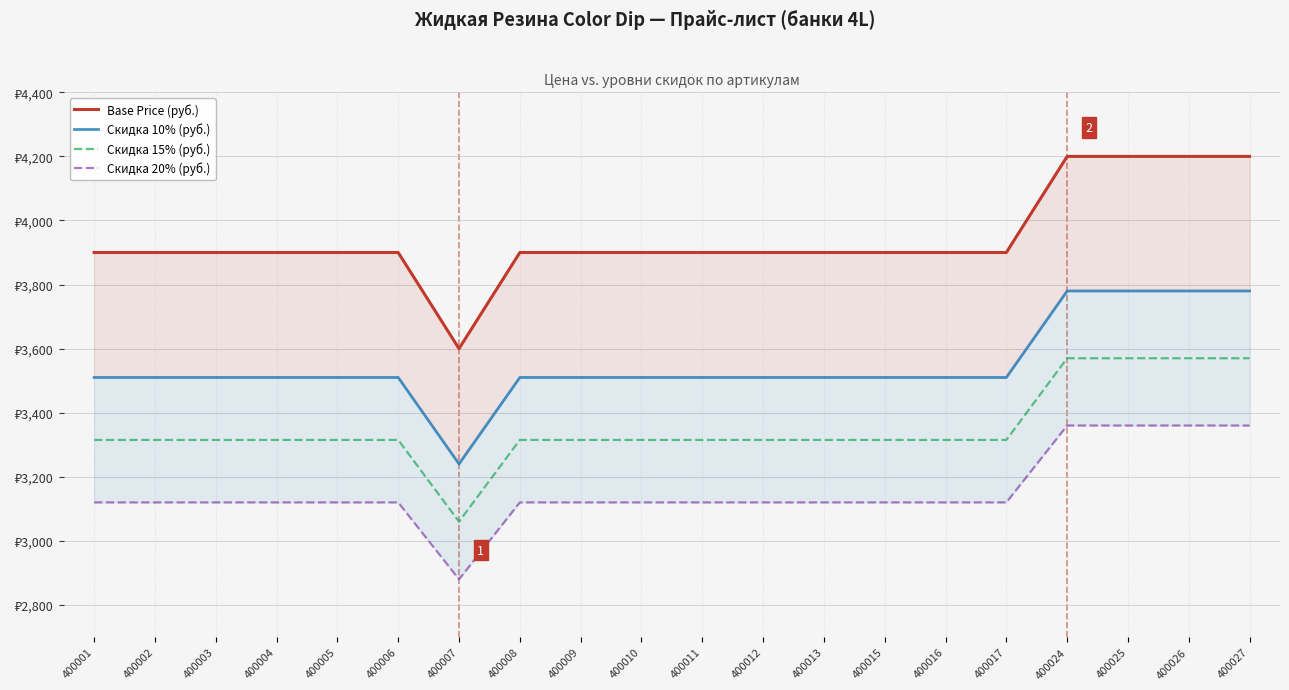

At which label is Скидка 20% (руб.) closest to 3120?

400001